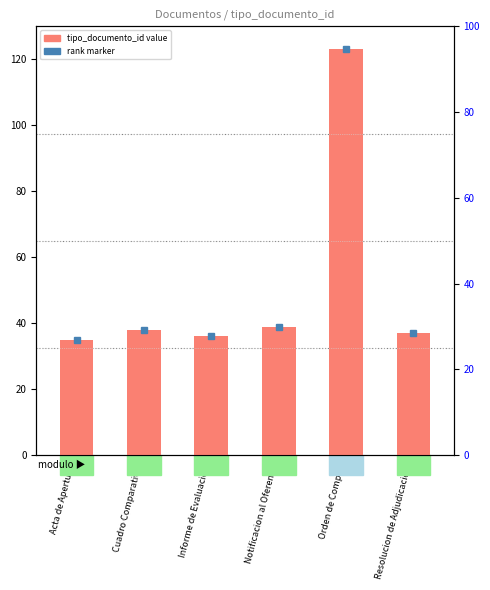

The value at Cuadro Comparativo is 68. True or false?

False